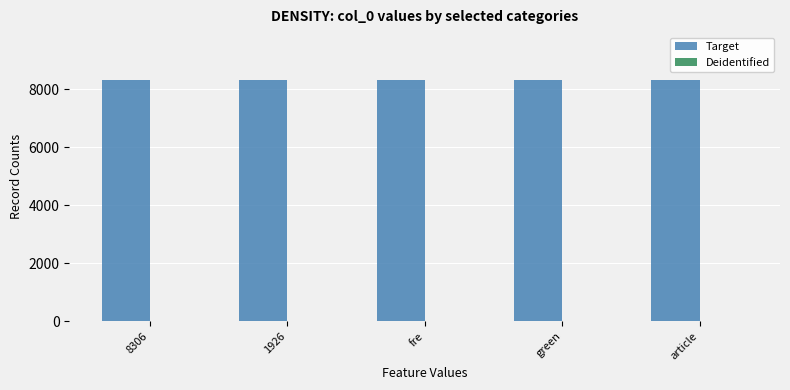

Is it true that Target equals 8306 at 1926?

True